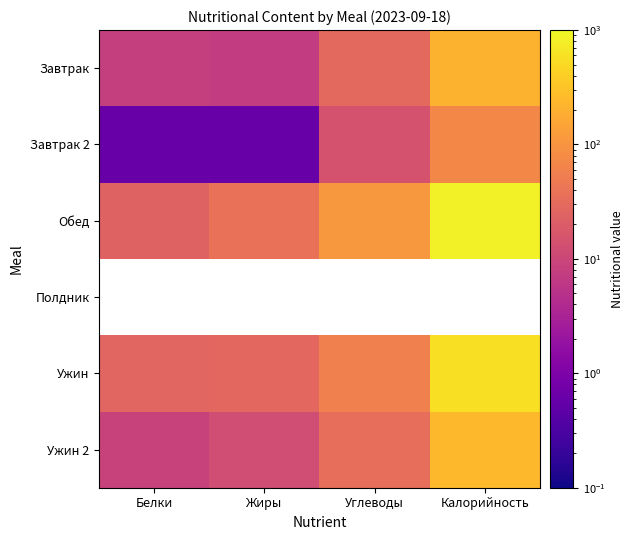

How many data points in Ужин 2 are less than 35?

2